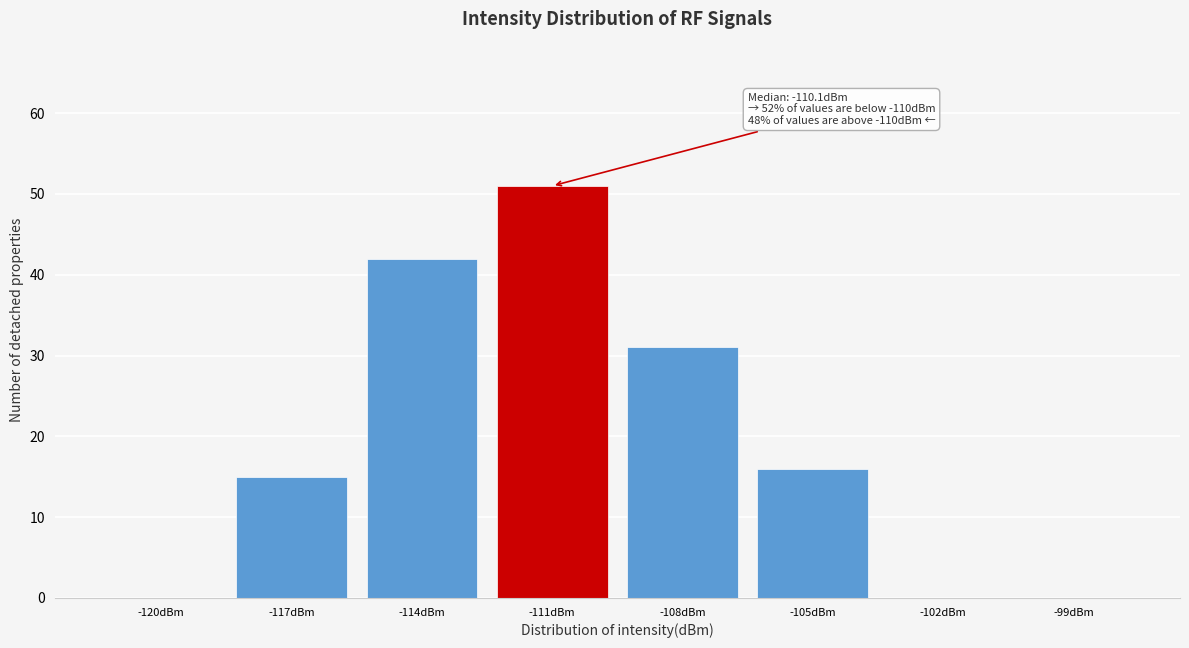

Reading left to right, transcribe all the data shown in this chart.

-120dBm=0	-117dBm=15	-114dBm=42	-111dBm=51	-108dBm=31	-105dBm=16	-102dBm=0	-99dBm=0